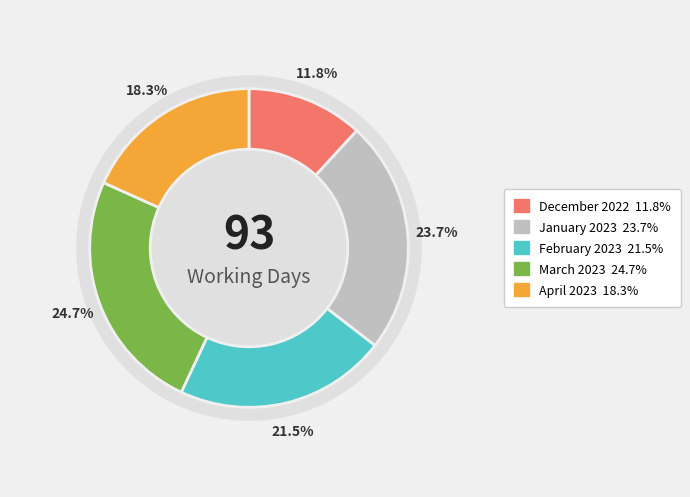

Rank the categories by value from lowest to highest.

December 2022, April 2023, February 2023, January 2023, March 2023